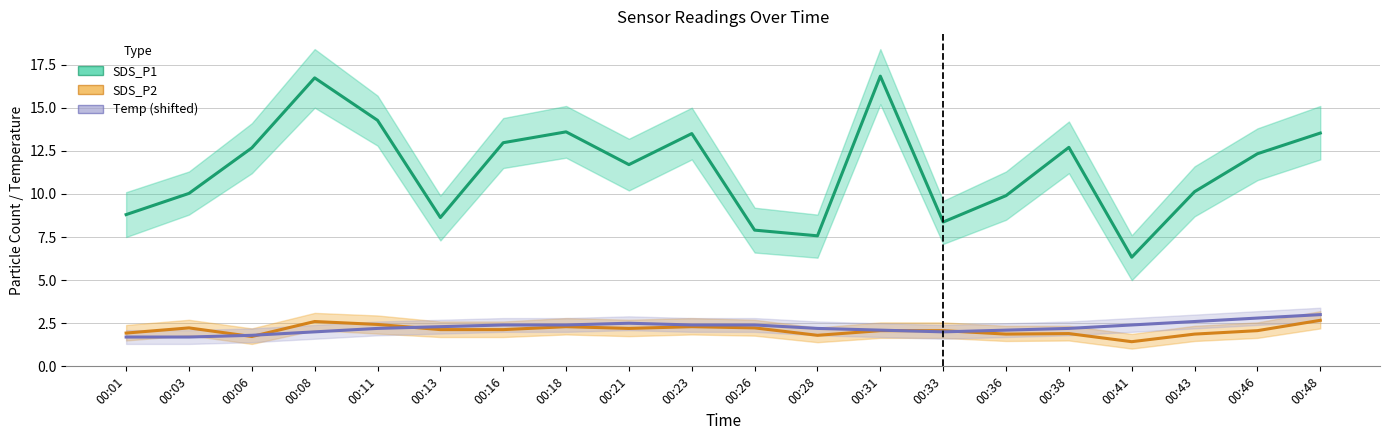

At 00:06, list the series in order from smallest to largest.

SDS_P2, Temp (shifted), SDS_P1